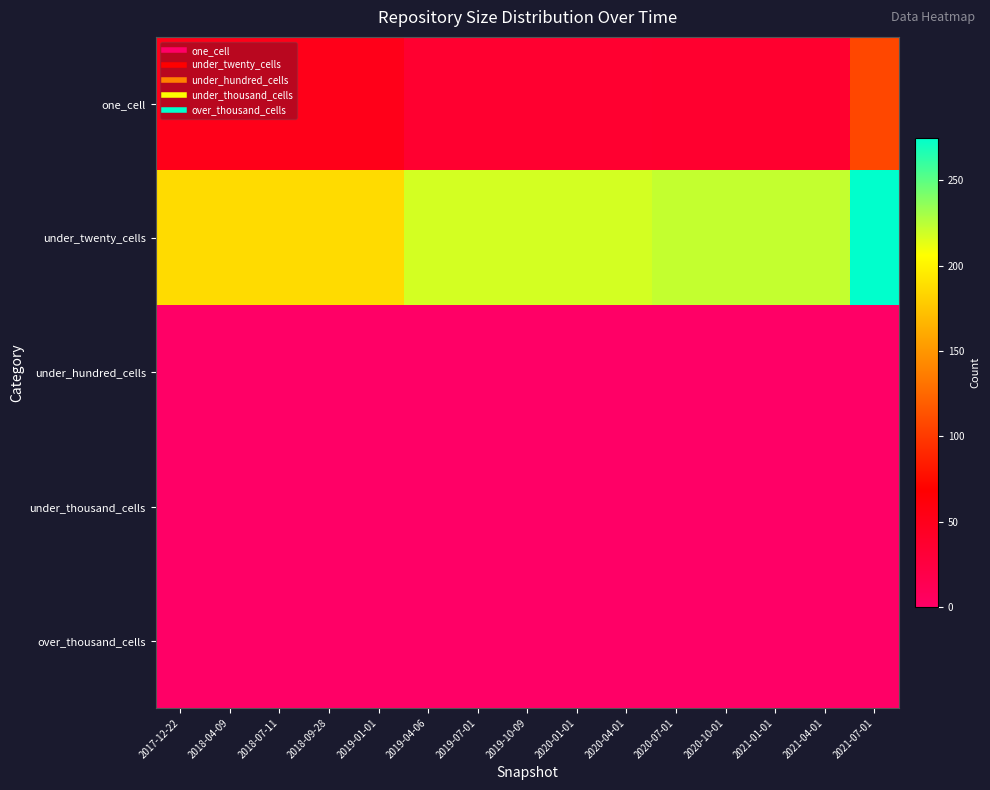

Which series has the largest total across all categories?

under_twenty_cells